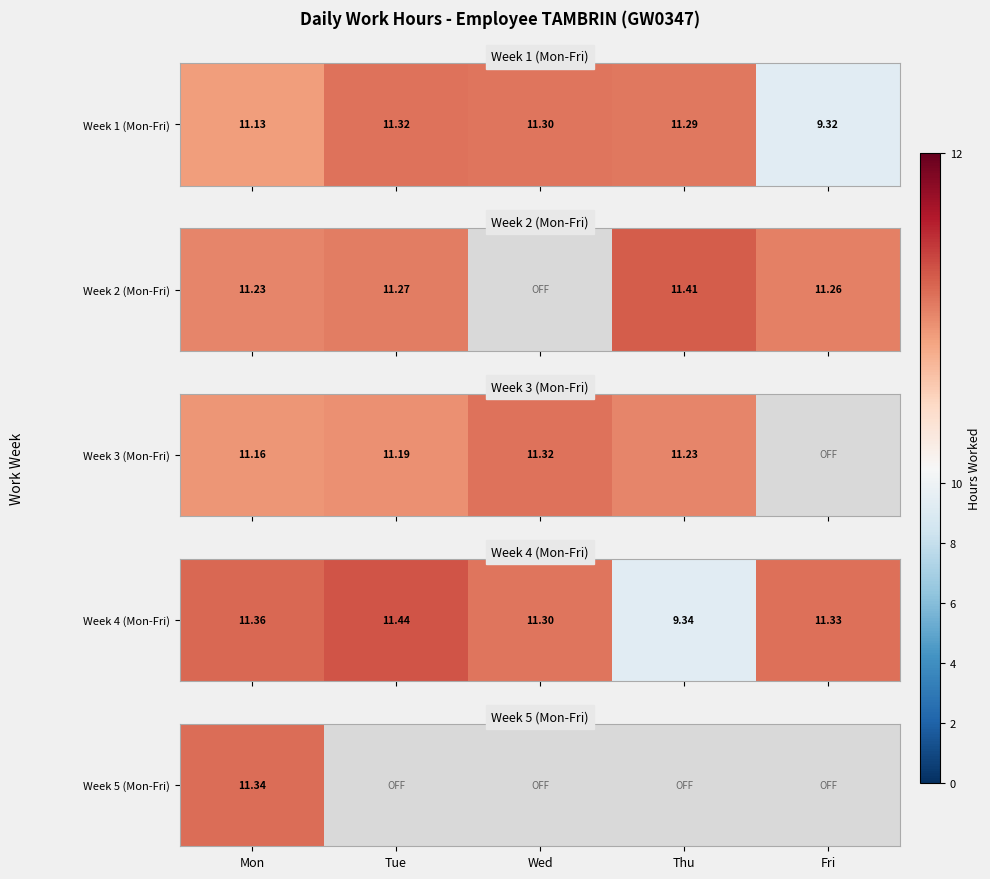

Which series has the largest total across all categories?

Week 4 (Mon-Fri)